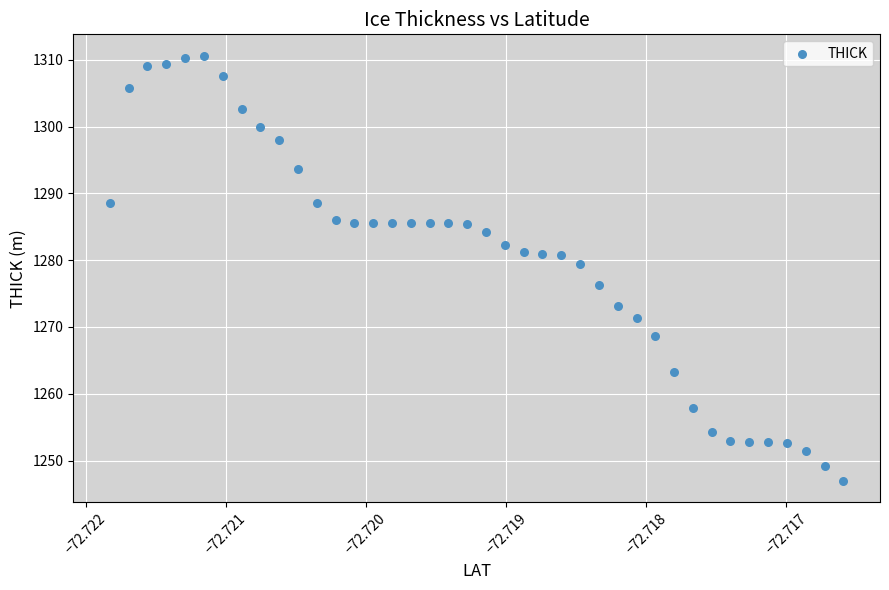

What is the range of Y values (max minus min)?

63.7